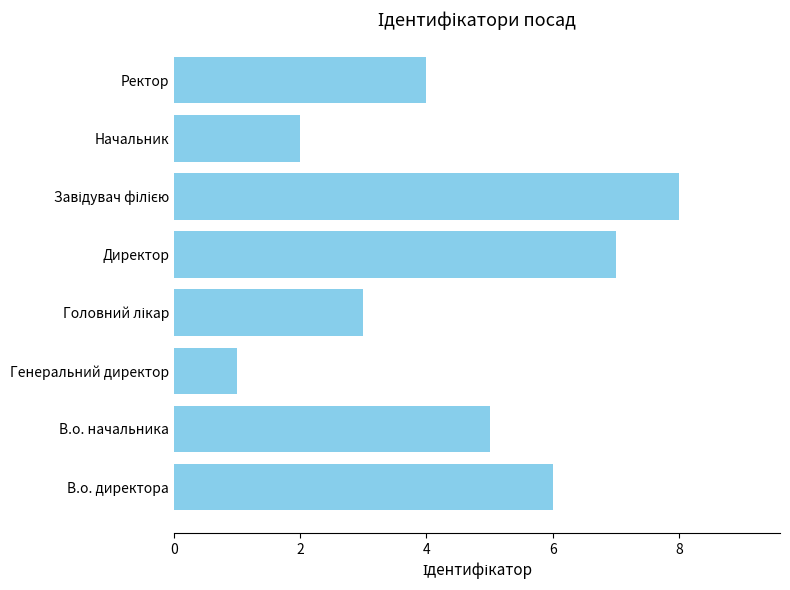

Which label corresponds to the smallest value in the chart?

Генеральний директор